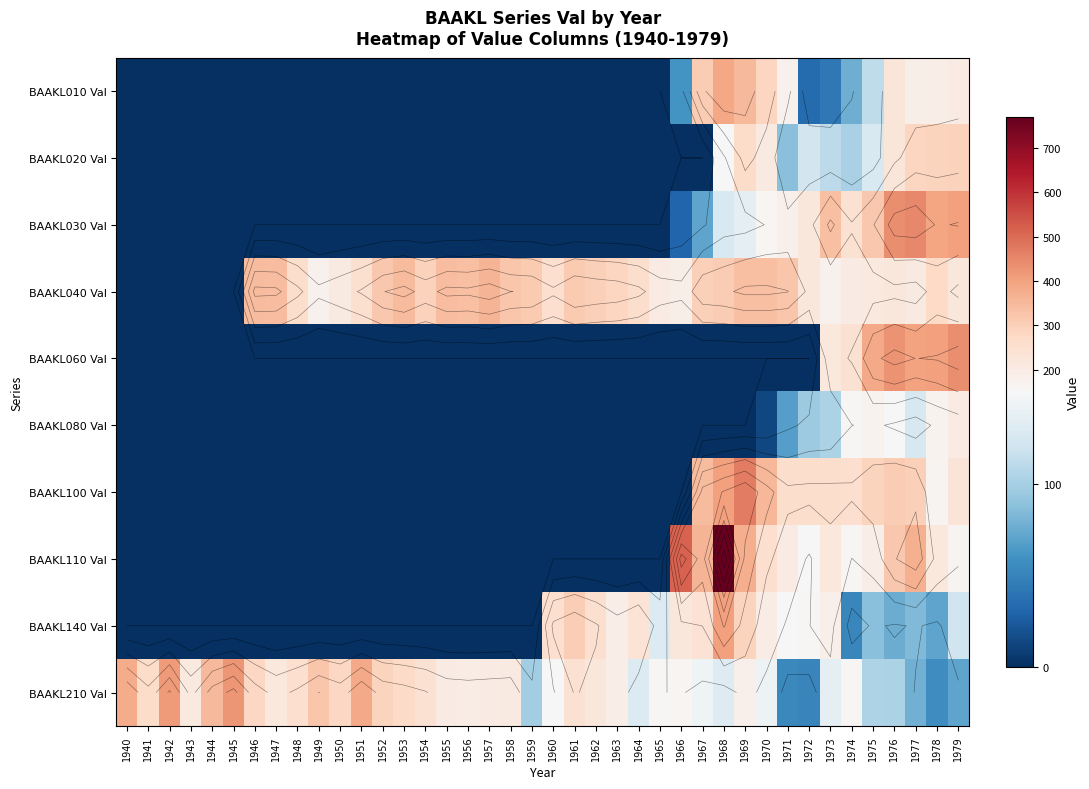

Which series has the largest total across all categories?

BAAKL040 Val